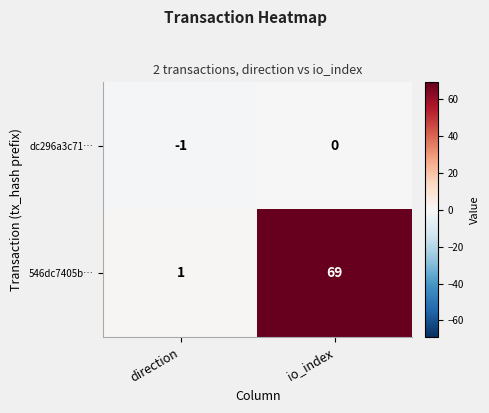

At how many categories does at least one series exceed 30?

1